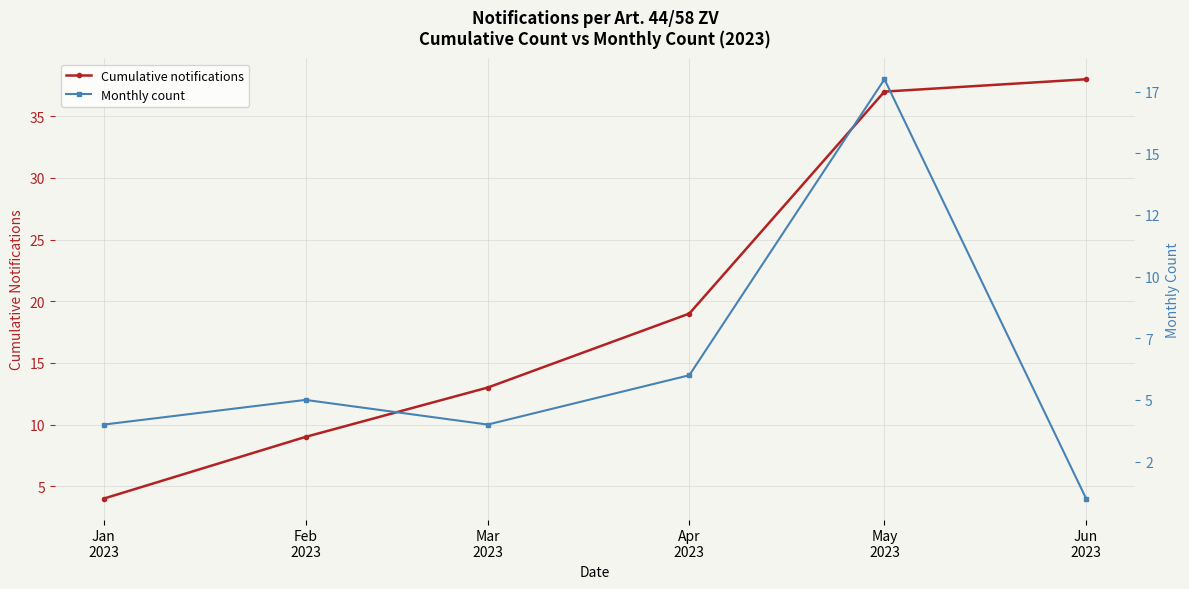

What is the total value across all series at Mar
2023?

17